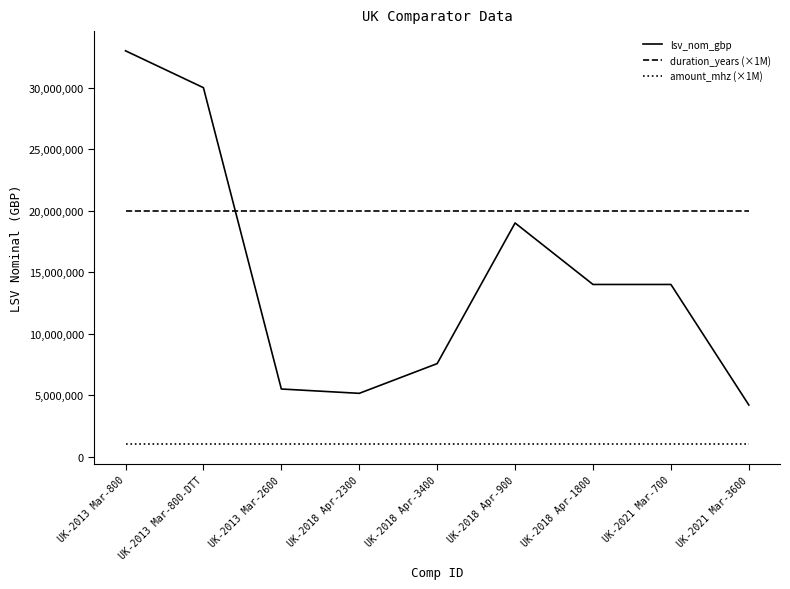

Which series has the largest range (max minus min)?

lsv_nom_gbp